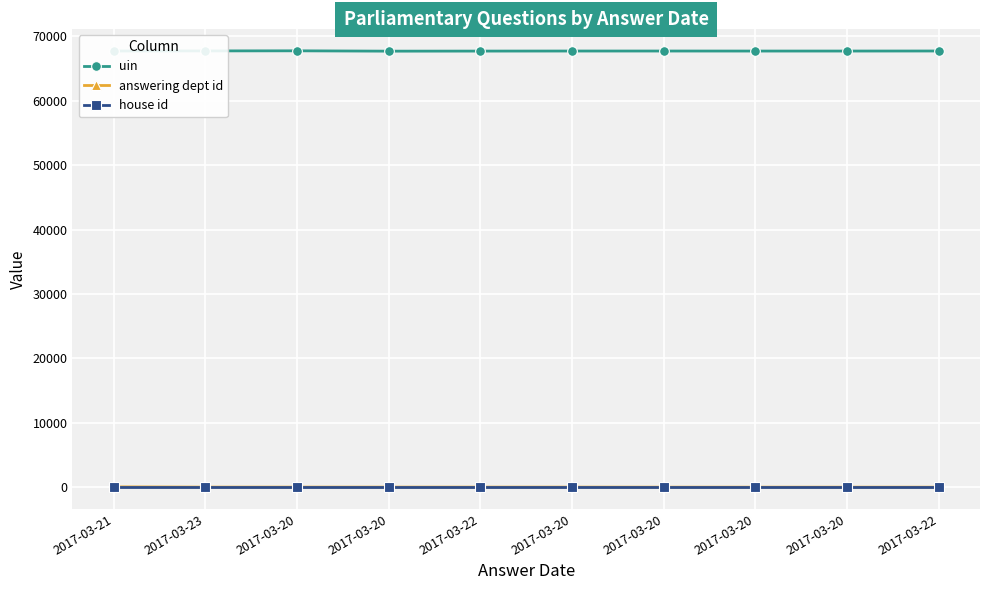

Which series has the largest total across all categories?

uin